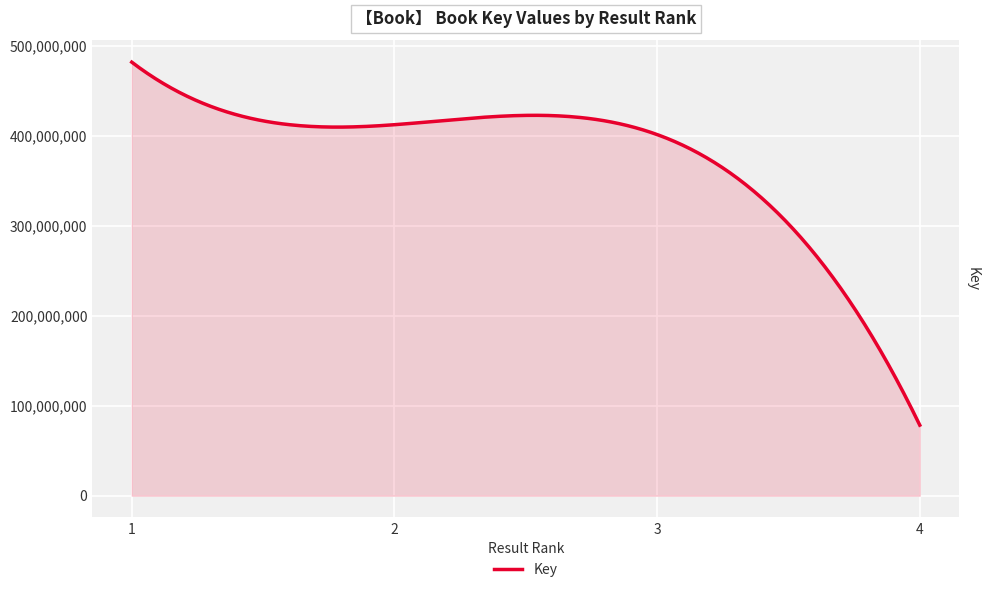

What is the difference between the maximum and minimum values?

403375437.0